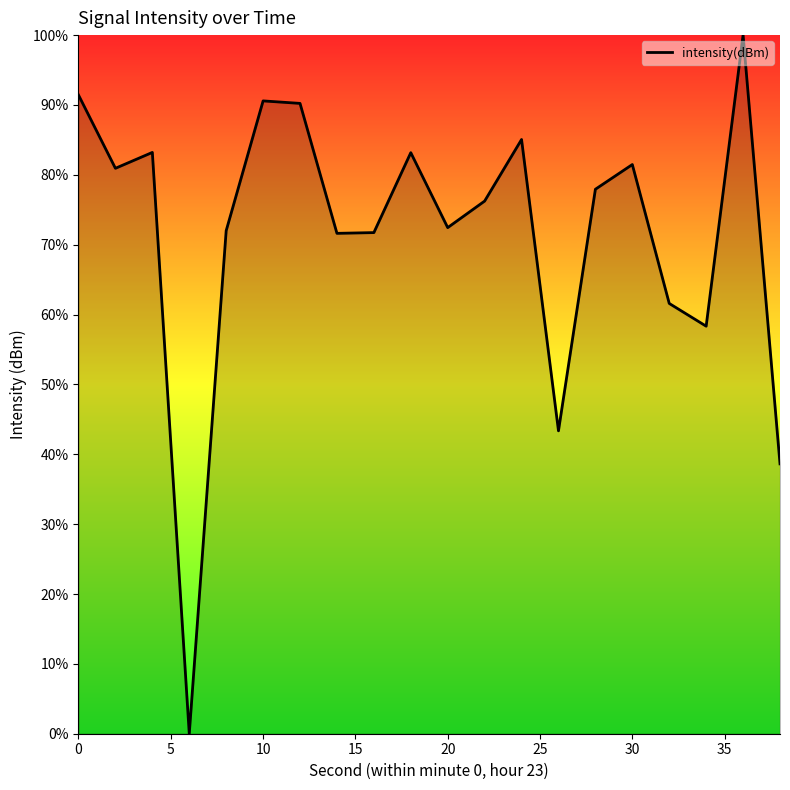

What is the greatest value displayed?

100.0